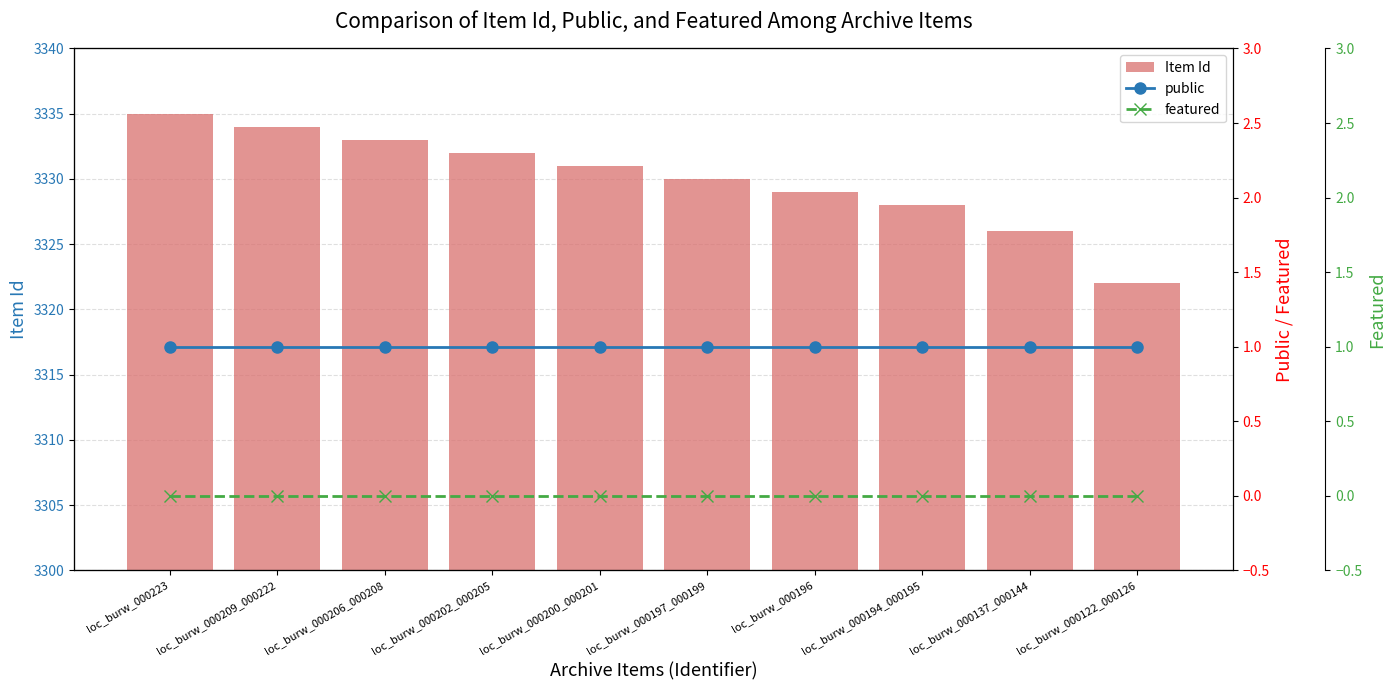

Which label corresponds to the largest value in the chart?

loc_burw_000223